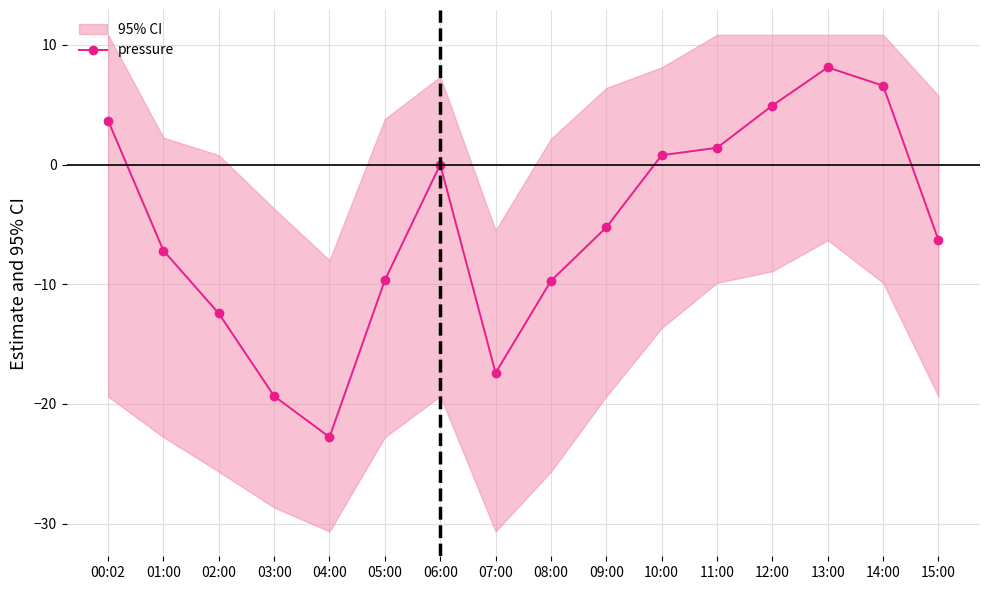

How many lines are shown in the chart?

1